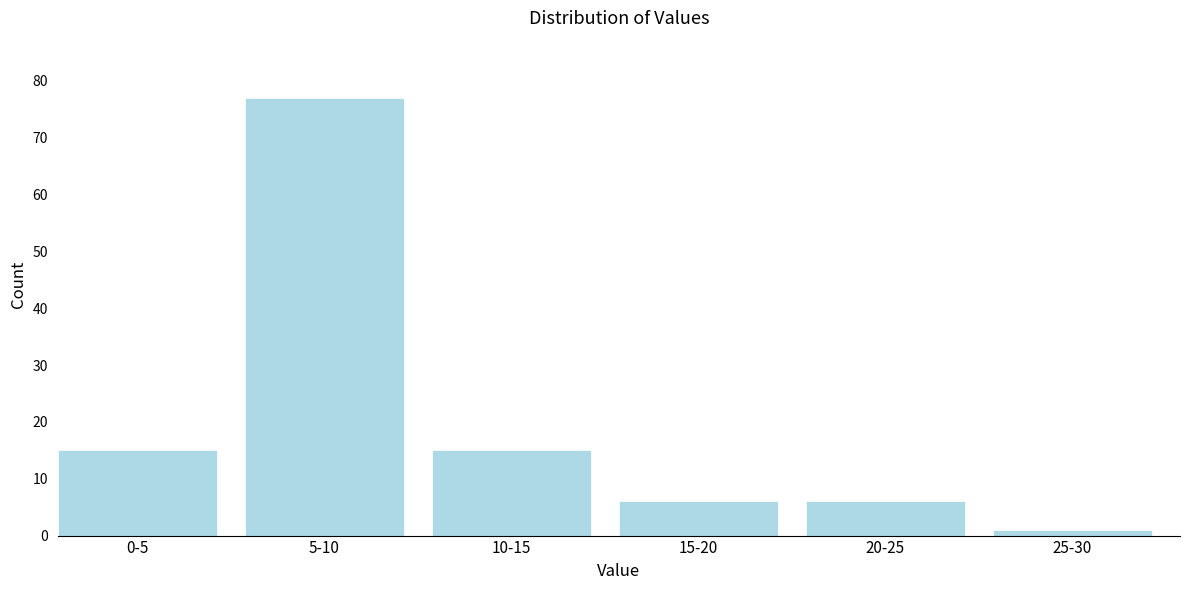

Reading left to right, what are all the values shown in this chart?

15	77	15	6	6	1